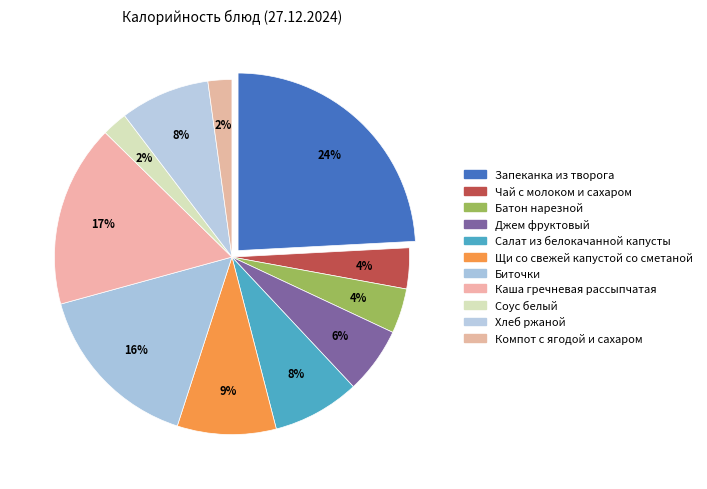

To the nearest percent, what portion does Компот с ягодой и сахаром represent?

2%